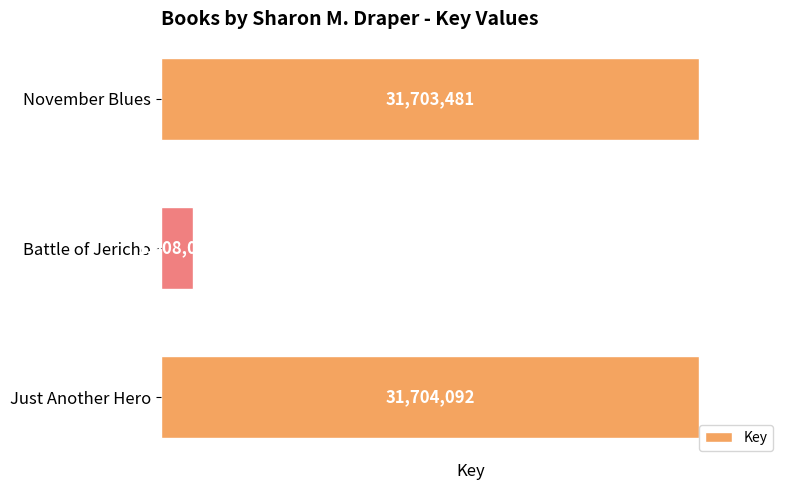

What is the maximum value shown in the chart?

31704092